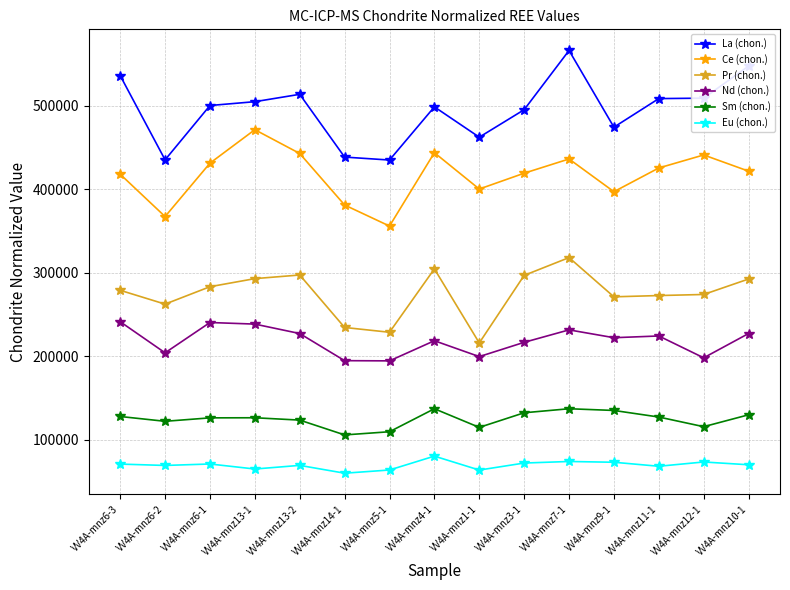

How many values in the Ce (chon.) series exceed 421778?

8